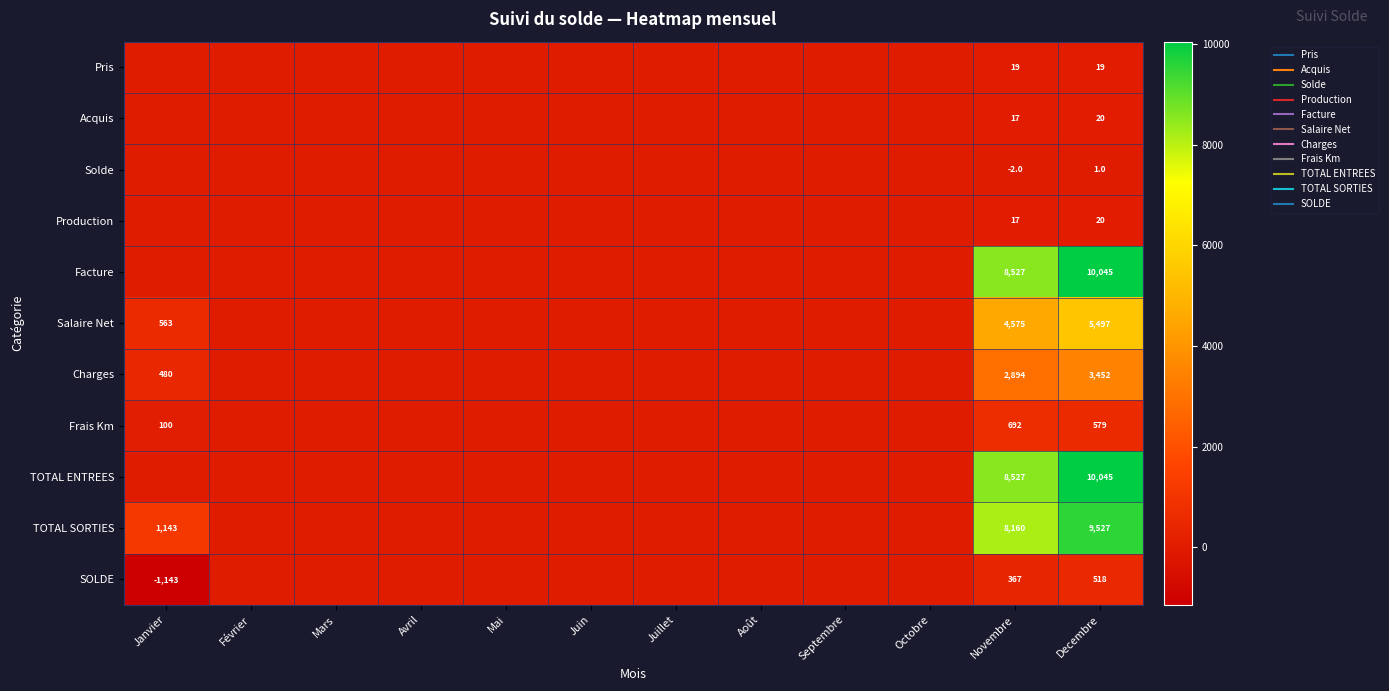

The Facture series shows 0.0 at Juin. True or false?

True